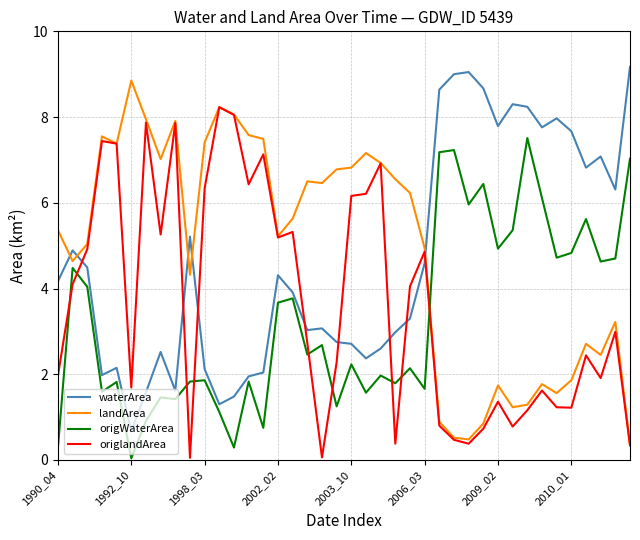

What is the maximum value shown in the chart?

9.2